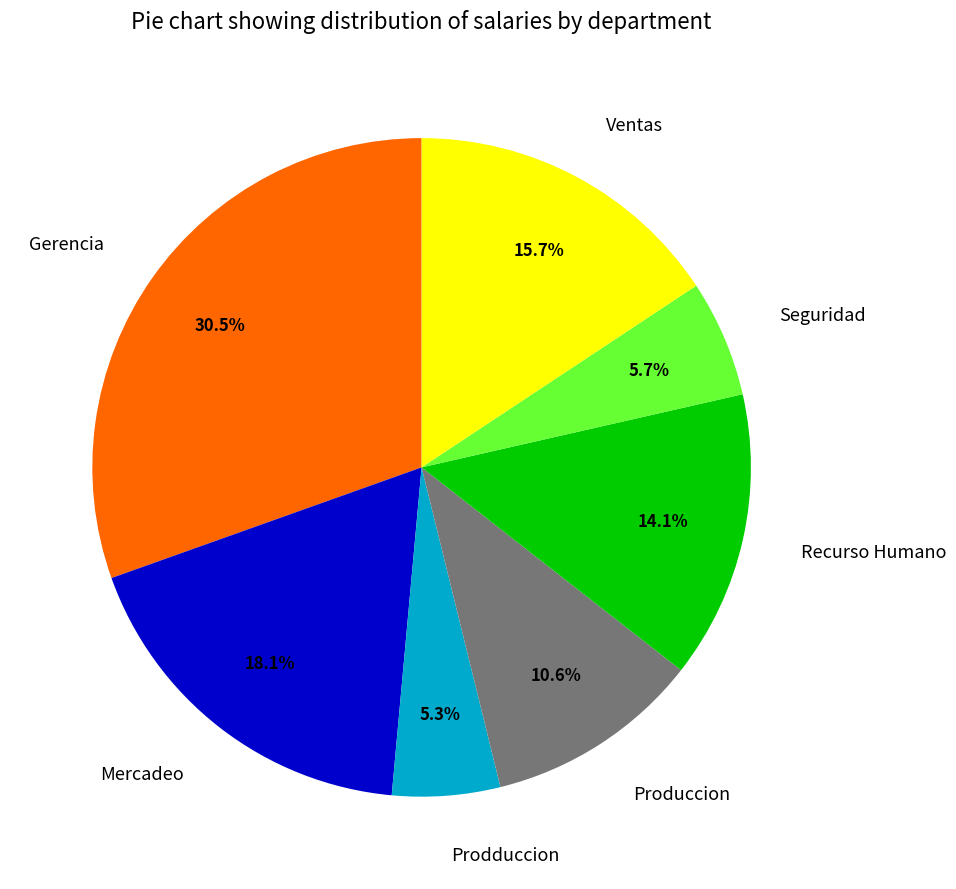

What is the largest slice in the pie chart?

Gerencia